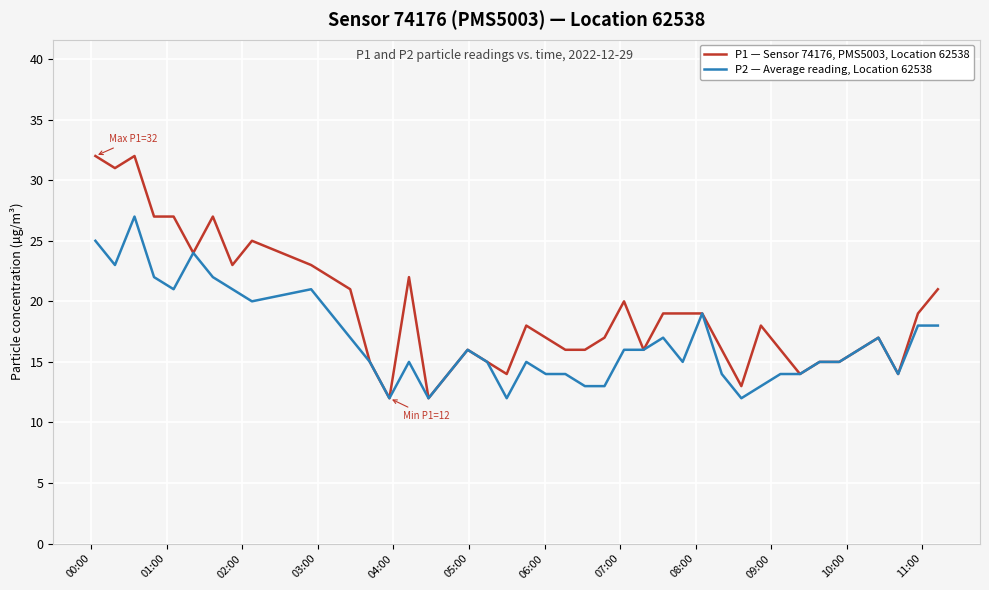

What is the sum of all P2 — Average reading, Location 62538 values?

670